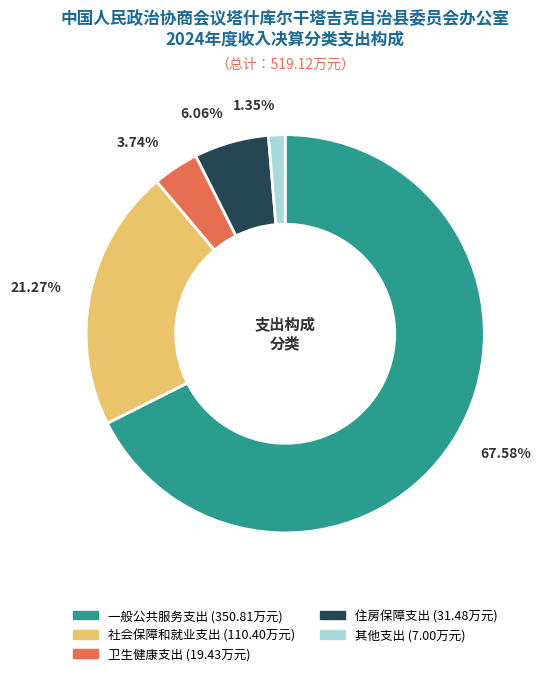

Combined, what portion of the pie is 其他支出 and 一般公共服务支出?

68.9%